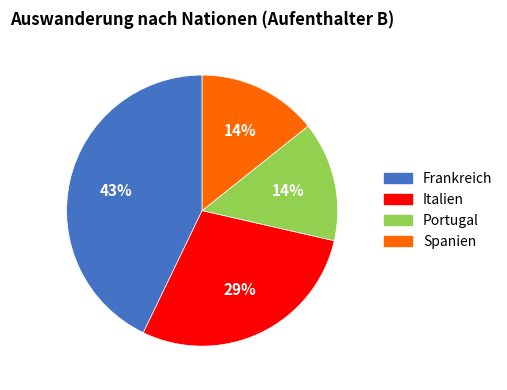

To the nearest percent, what percentage of the pie is Italien?

29%